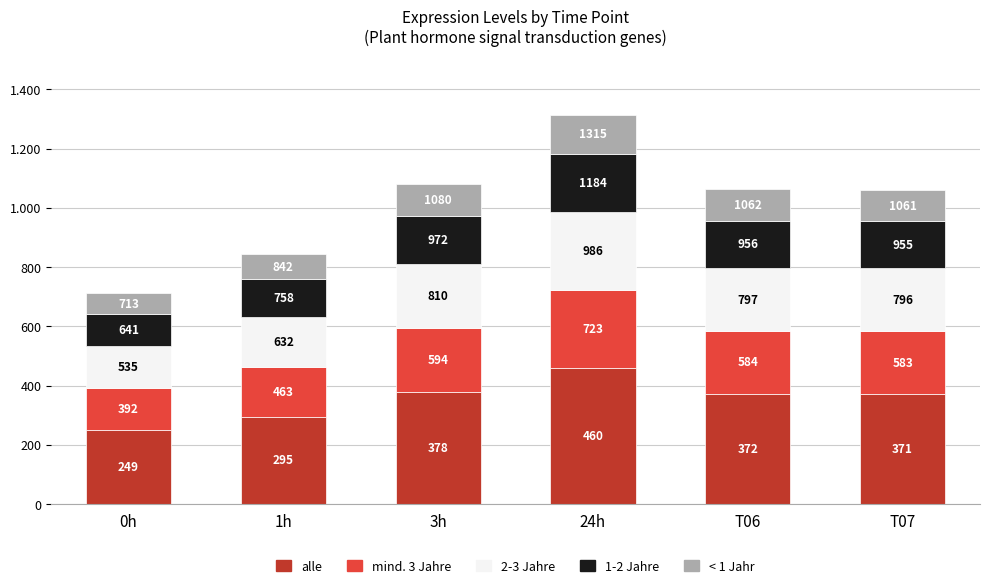

What is the difference between the maximum and minimum values in the alle series?

210.8